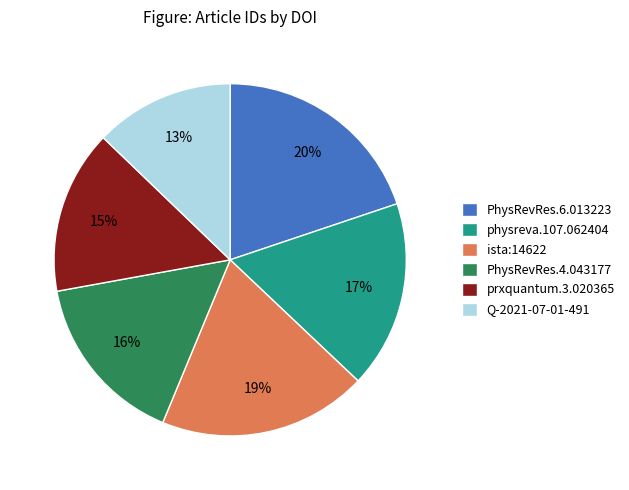

To the nearest percent, what is the difference between the largest and smallest slice percentages?

7%